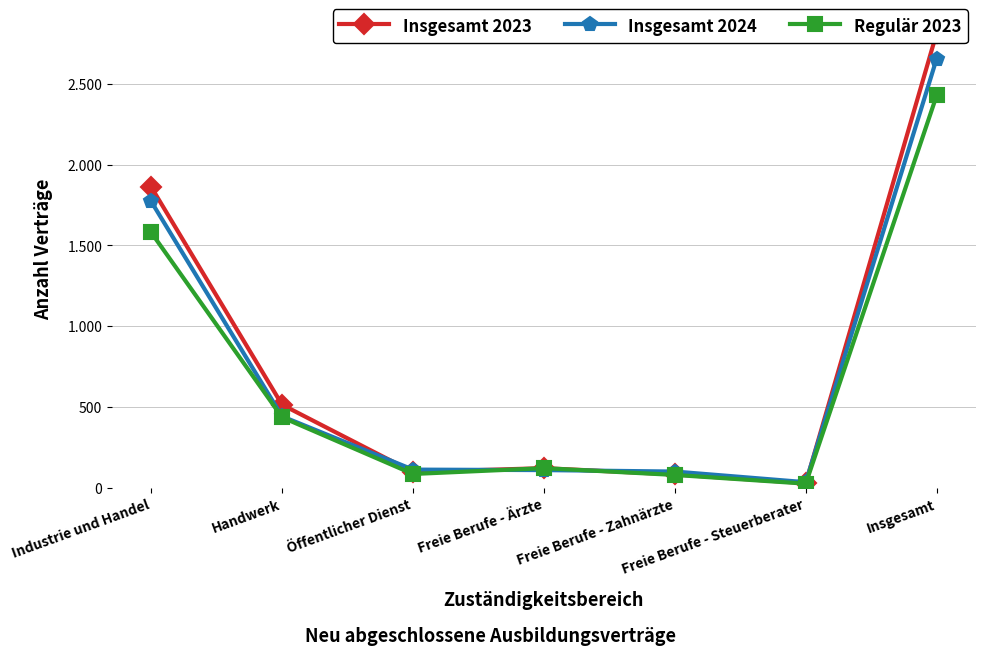

True or false: Insgesamt 2023 and Regulär 2023 intersect in this chart.

False